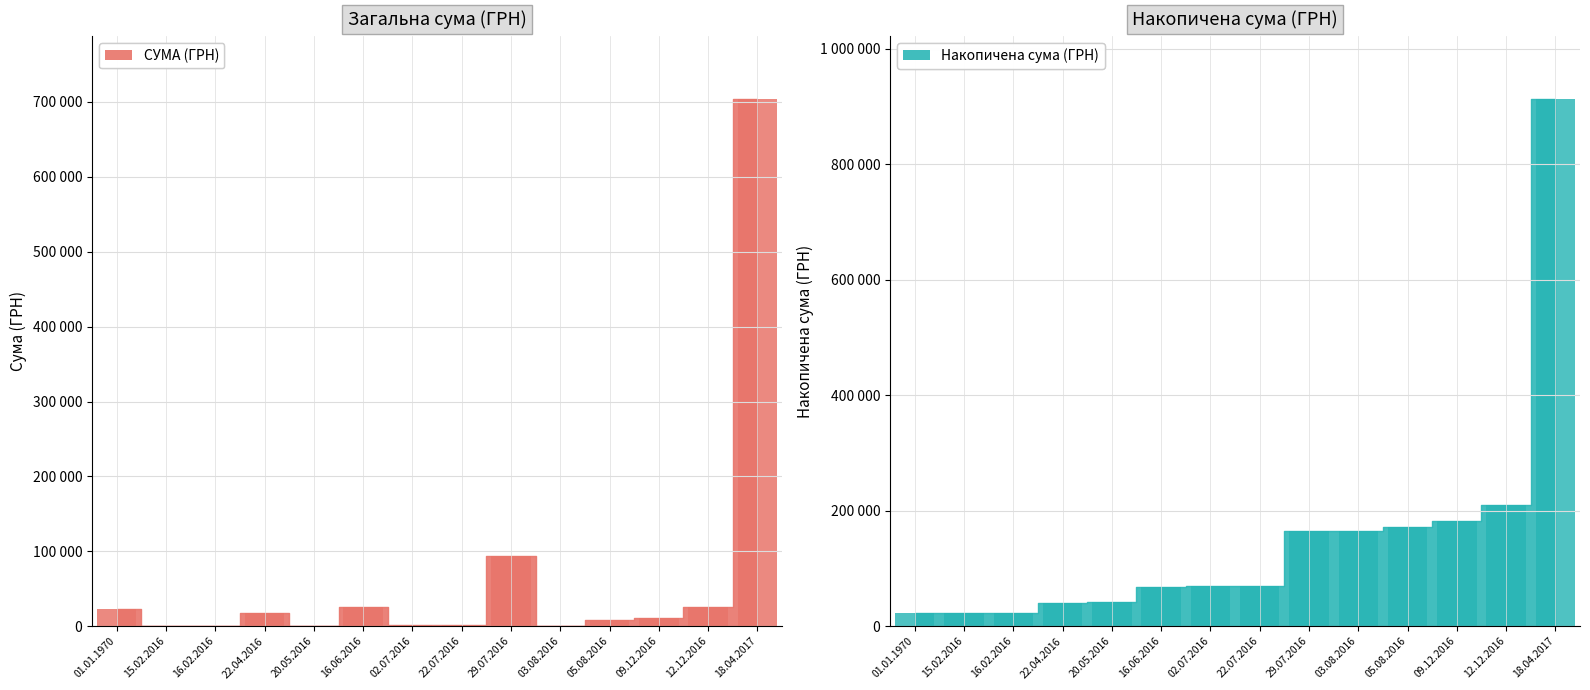

What position from the left is 03.08.2016?

10